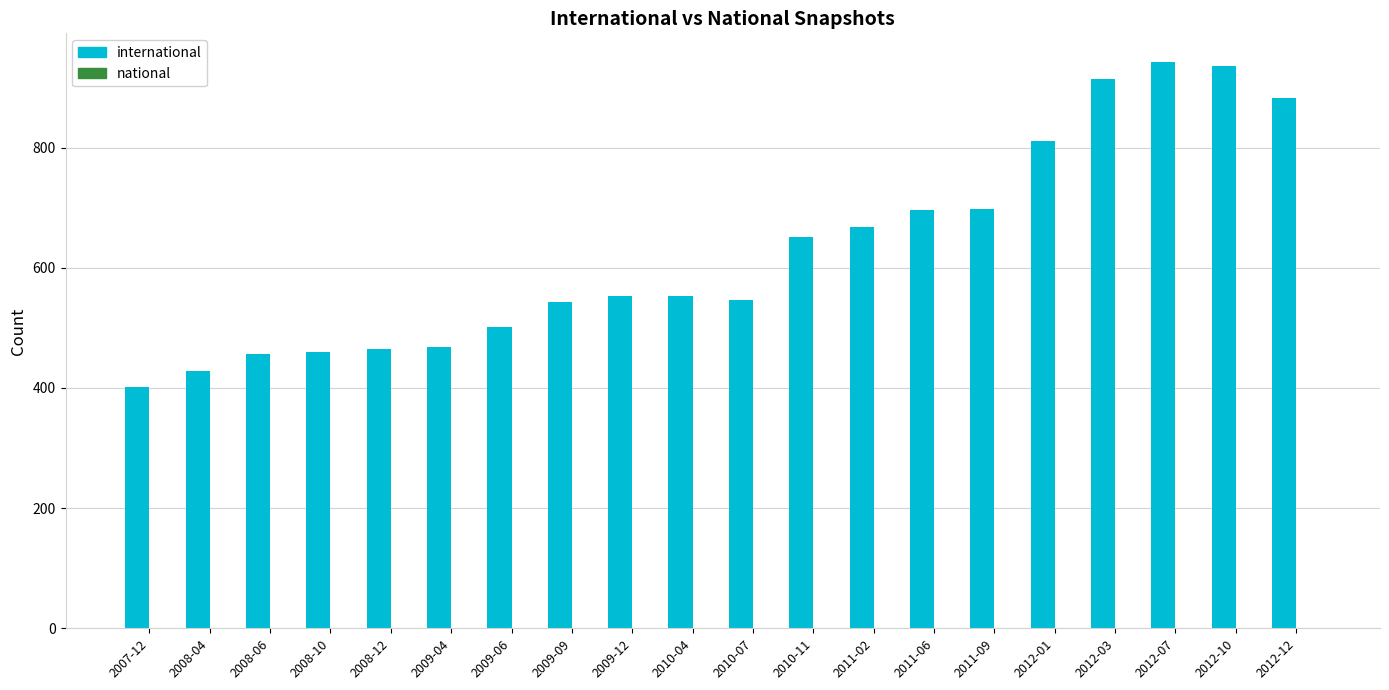

What is the maximum value shown in the chart?

943